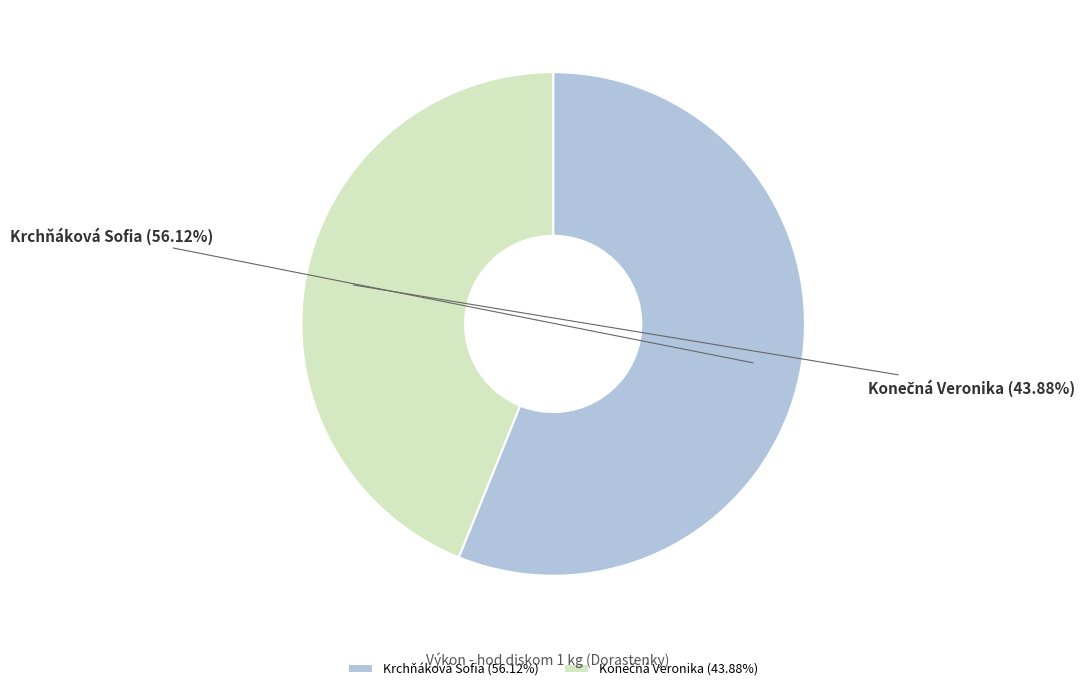

Which has a higher value, Konečná Veronika or Krchňáková Sofia?

Krchňáková Sofia